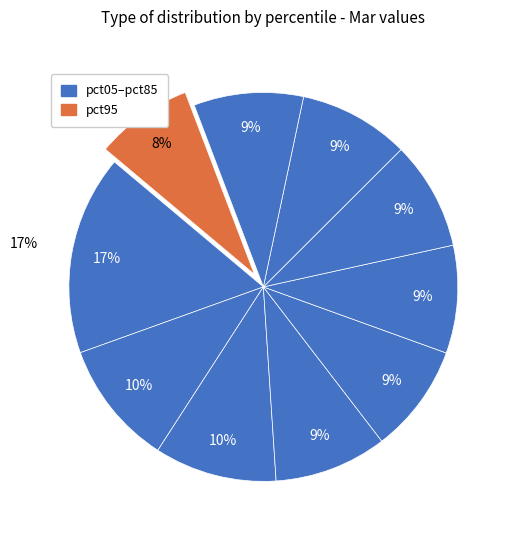

Rank the categories by value from lowest to highest.

pct95, pct55, pct65, pct45, pct85, pct75, pct35, pct25, pct15, pct05